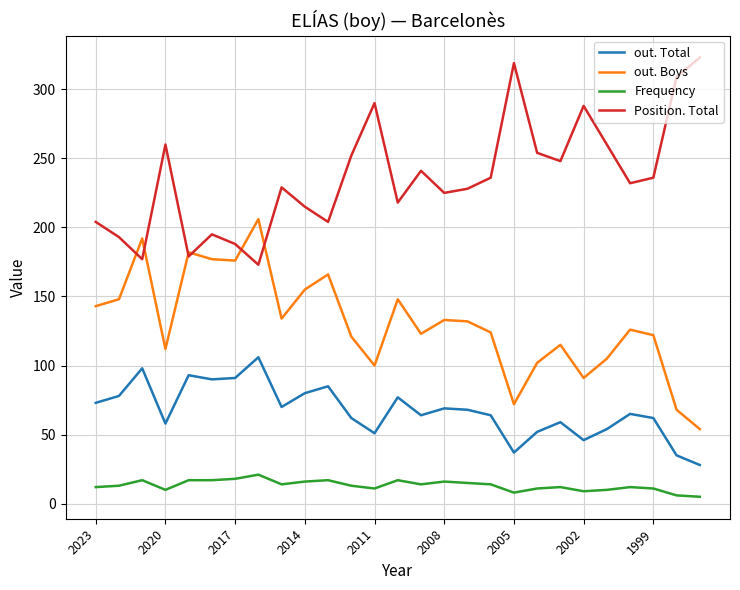

True or false: out. Boys and out. Total cross at least once.

False